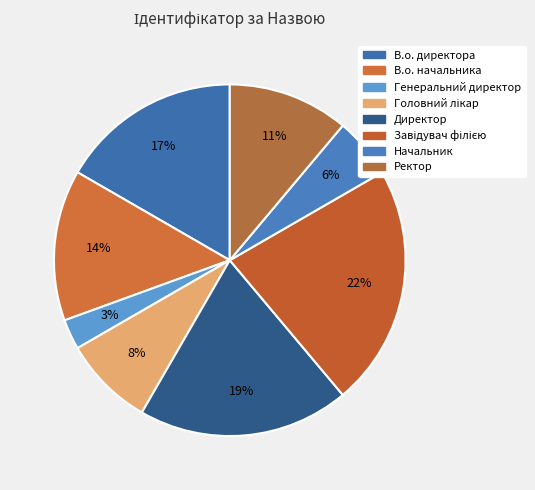

Do Директор and Генеральний директор together represent more than half of the pie?

No